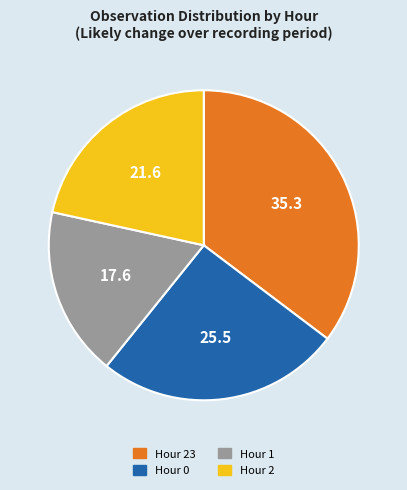

Count the number of slices in the pie.

4